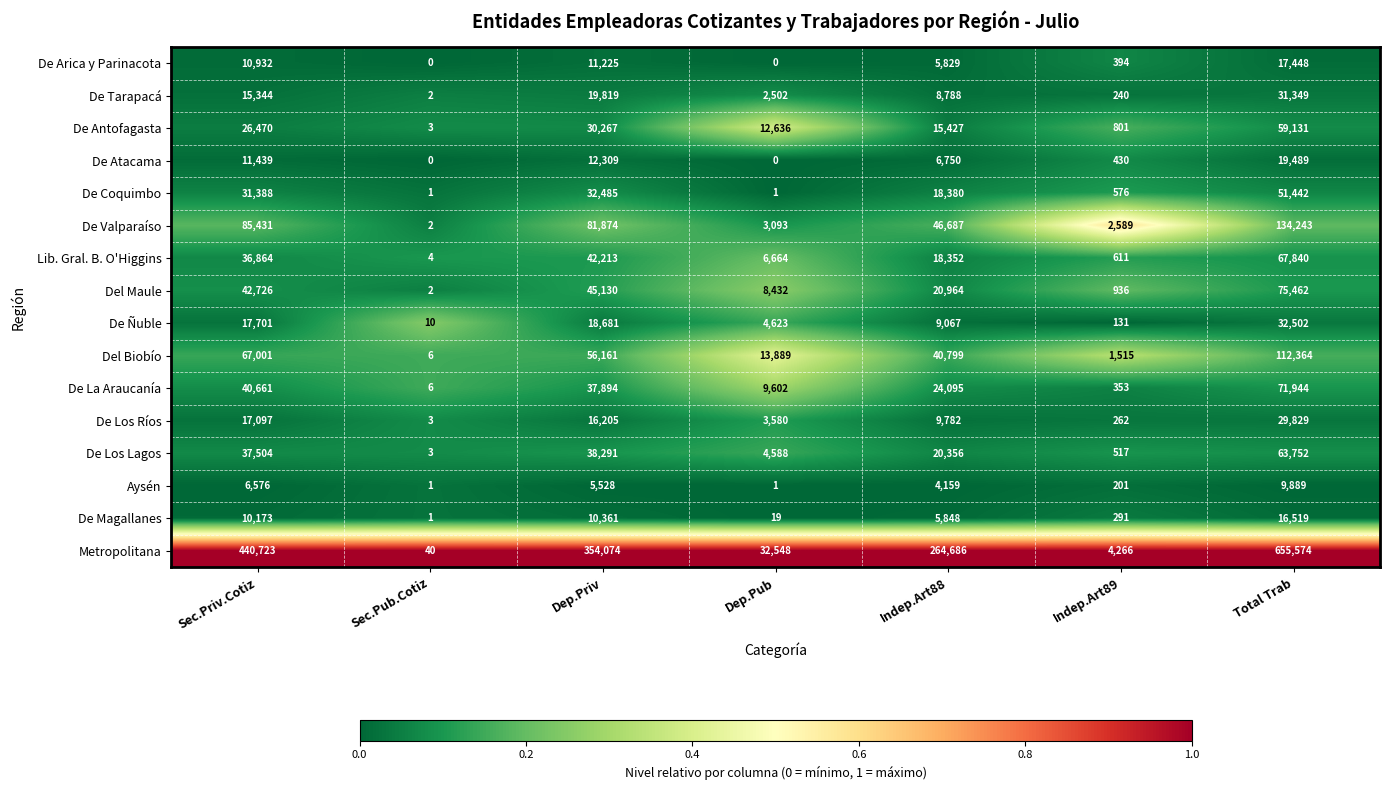

List the series in order of their peak value, lowest first.

Aysén, De Magallanes, De Arica y Parinacota, De Atacama, De Los Ríos, De Tarapacá, De Ñuble, De Coquimbo, De Antofagasta, De Los Lagos, Lib. Gral. B. O'Higgins, De La Araucanía, Del Maule, Del Biobío, De Valparaíso, Metropolitana